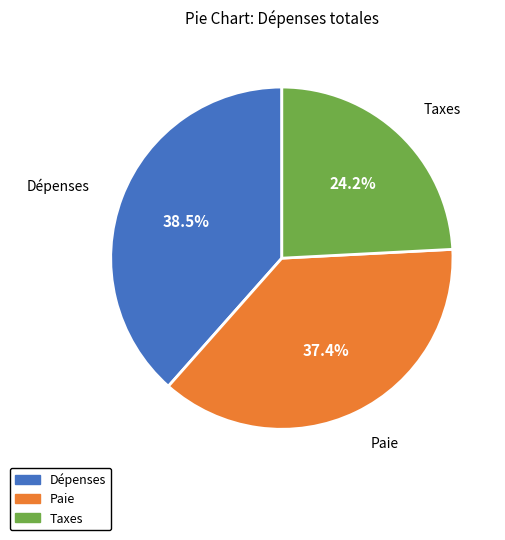

Approximately how many times larger is the value at Paie compared to Dépenses?

1.0